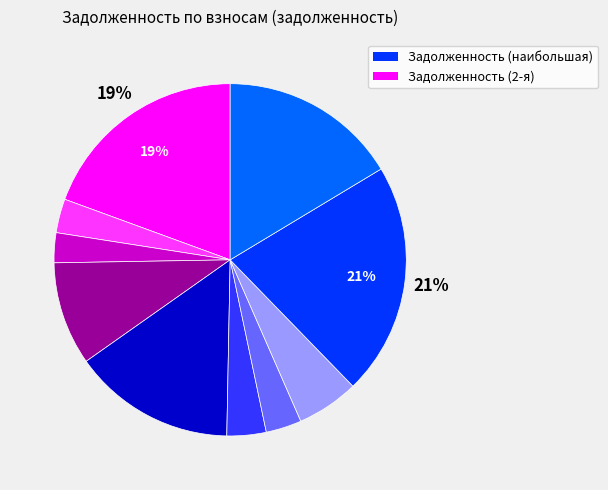

Is there any slice that represents more than half of the pie?

No